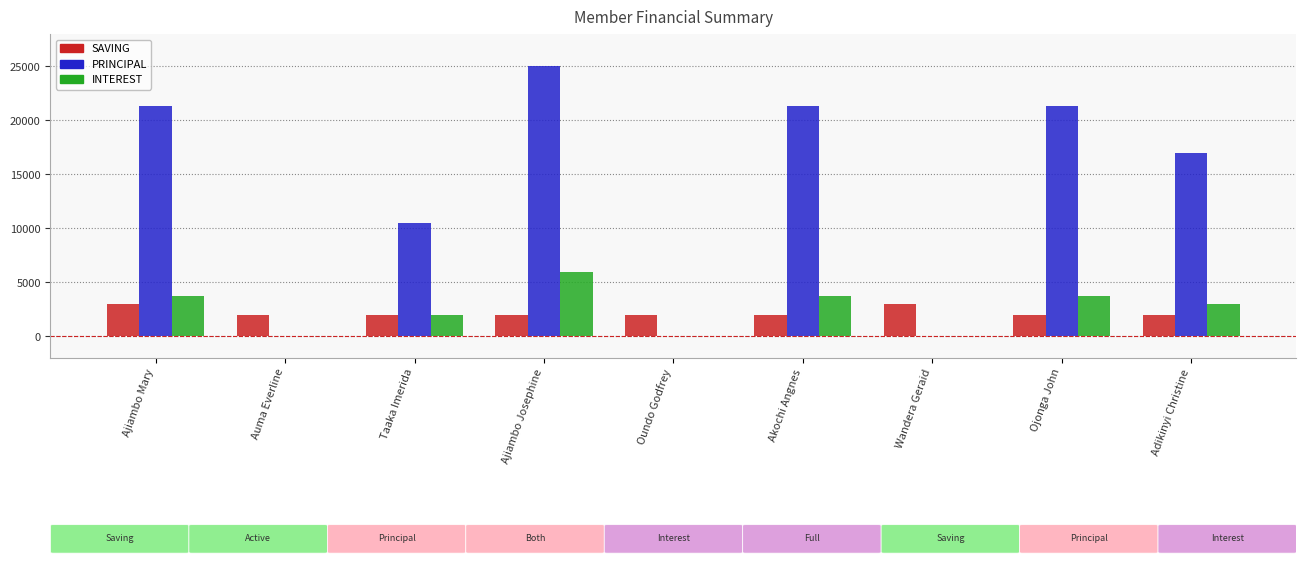

What is the total value across all series at Ajiambo Mary?

28000